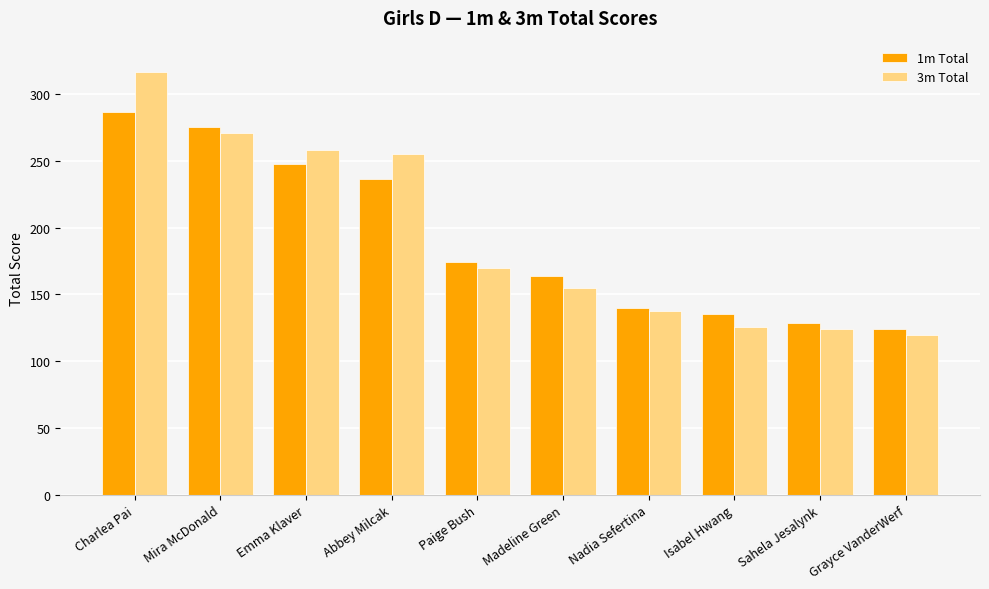

How many data points in 1m Total are less than 174?

5